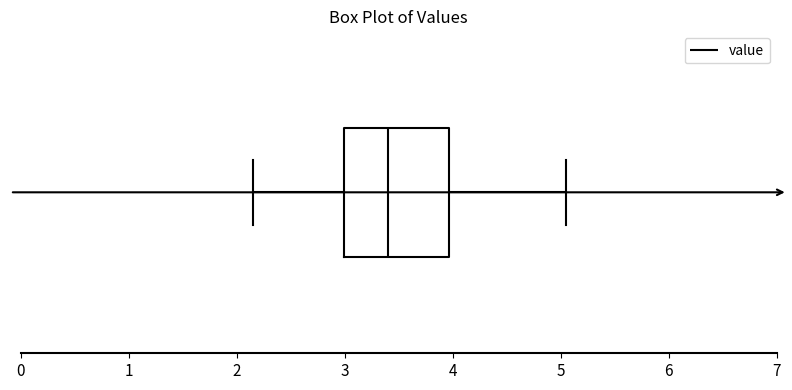

Read this box plot against the x-axis: the position of the median line, the range covered by the box, and the ends of both whiskers. The values are not printed on the chart, so give them approximately, as read against the axis.

median 3.4, box 3.0 to 4.0, whiskers 2.2 to 5.1